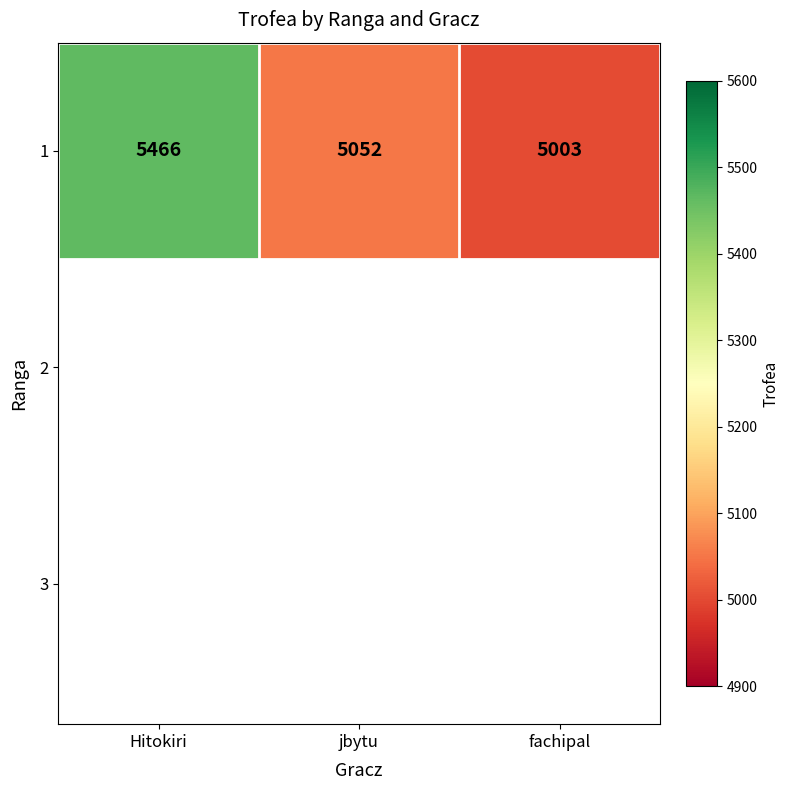

Which has a higher value, fachipal or jbytu?

jbytu